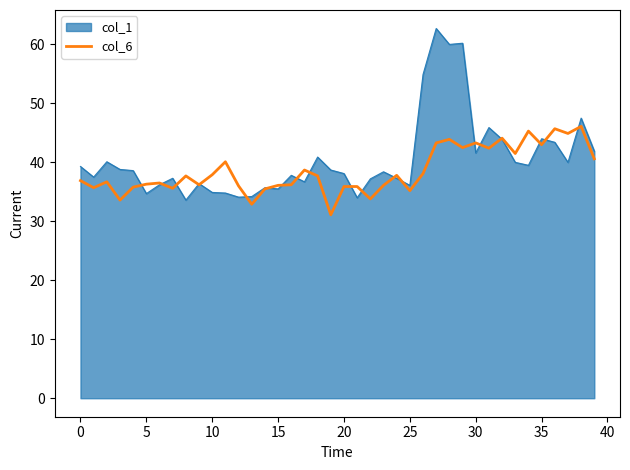

List the series in order of their peak value, lowest first.

col_6, col_1